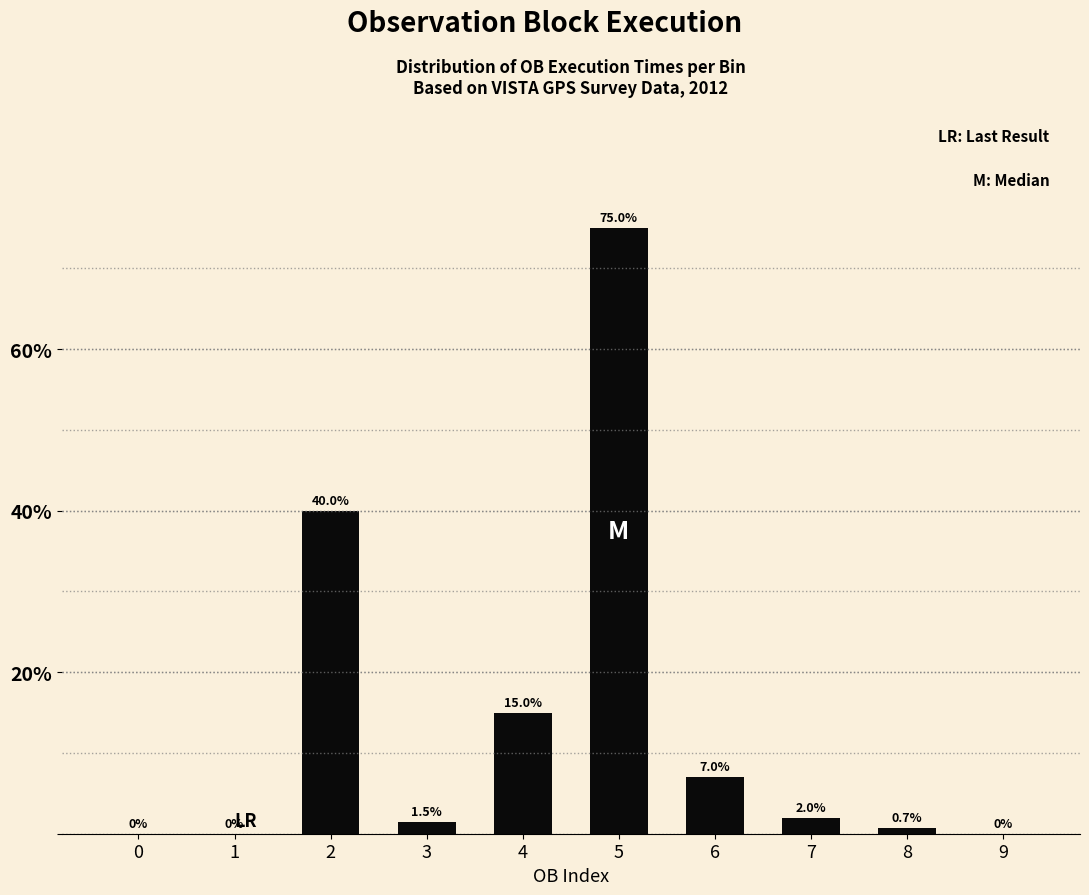

How many categories are shown in the chart?

10